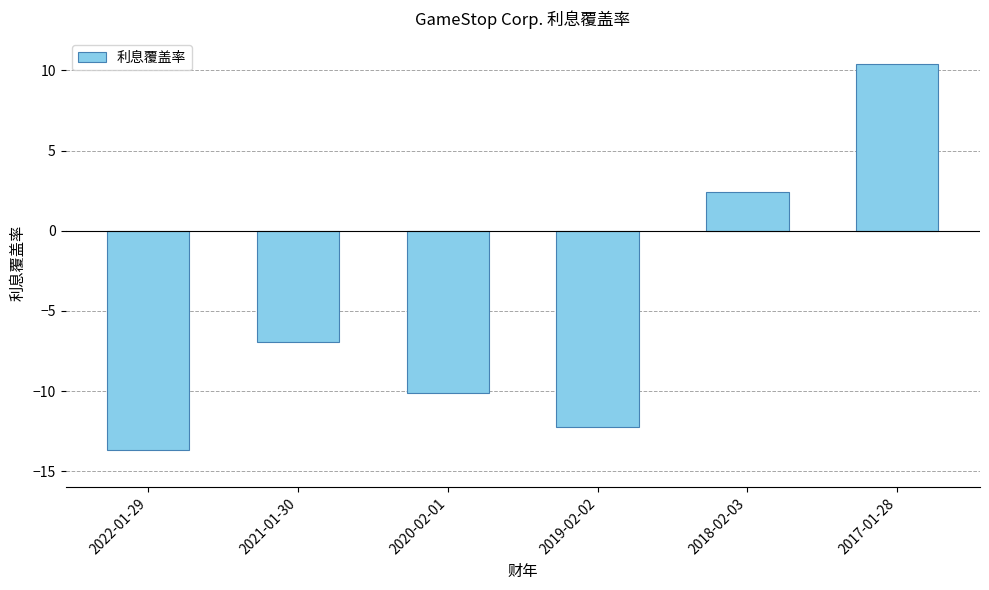

What is the label of the 2nd bar from the left?

2021-01-30